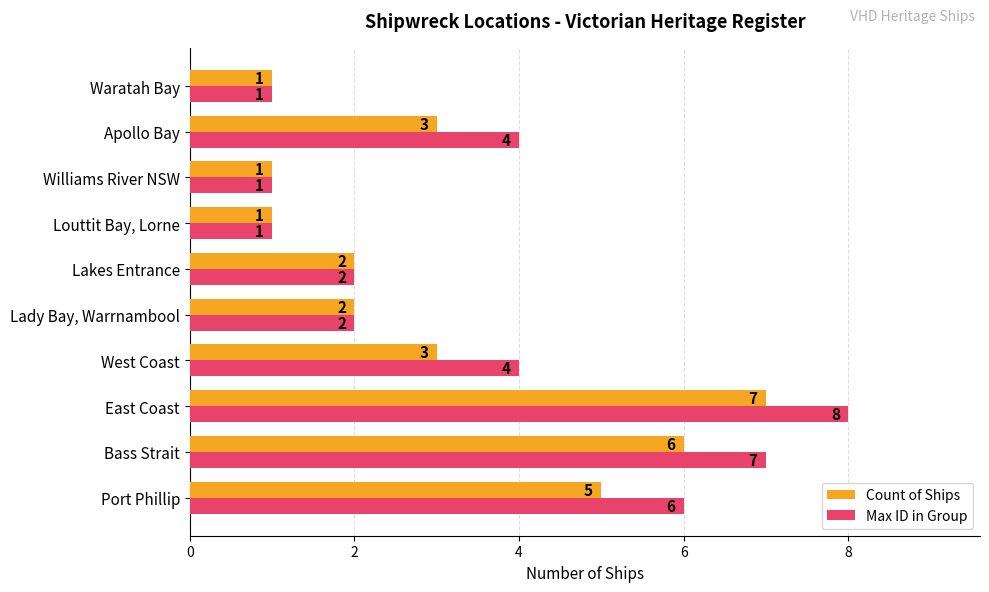

What is the greatest value displayed?

8